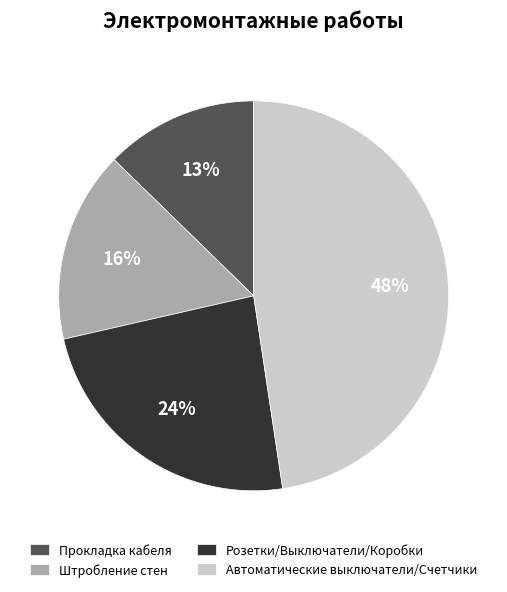

The Розетки/Выключатели/Коробки slice represents 33% of the pie. True or false?

False